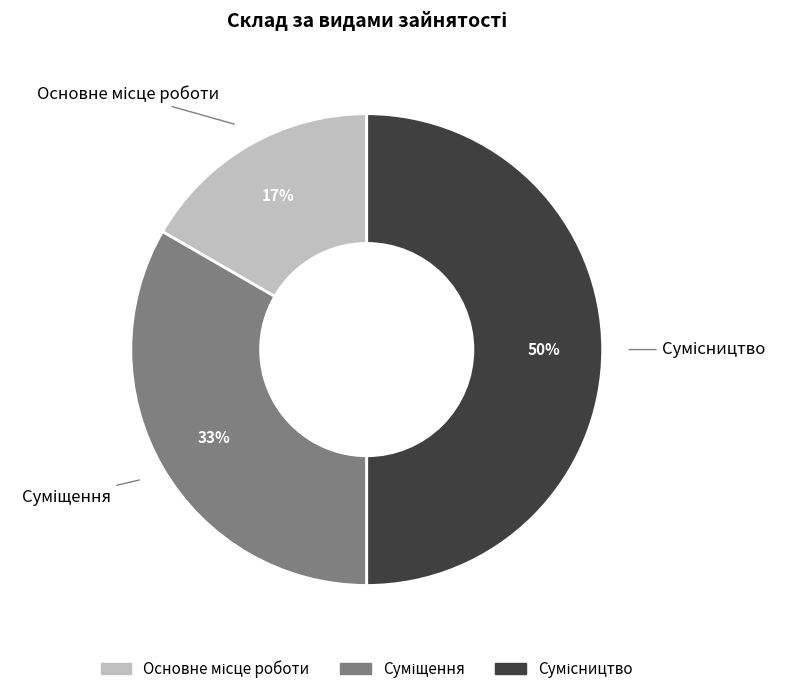

To the nearest percent, what is the difference between the largest and smallest slice percentages?

33%